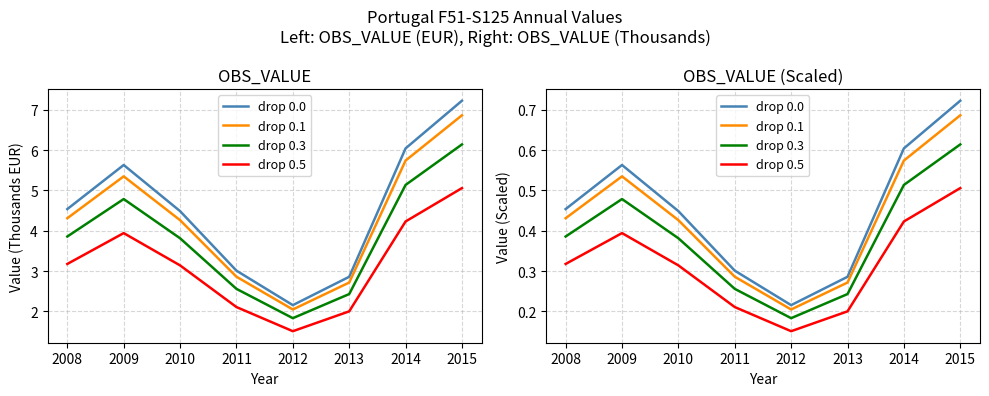

In drop 0.5, how many points are higher than both neighbors (excluding endpoints)?

1